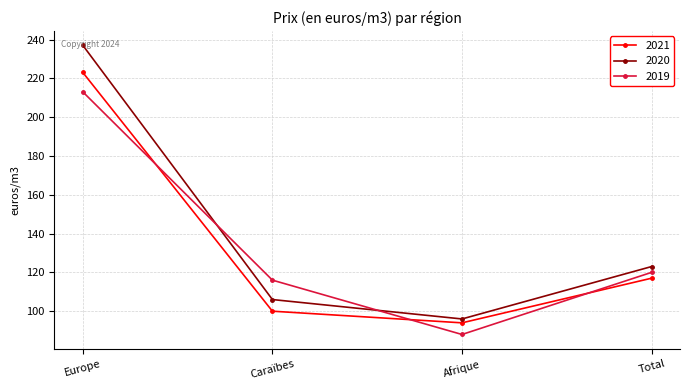

What is the sum of the 2021 values at Europe and Total?

340